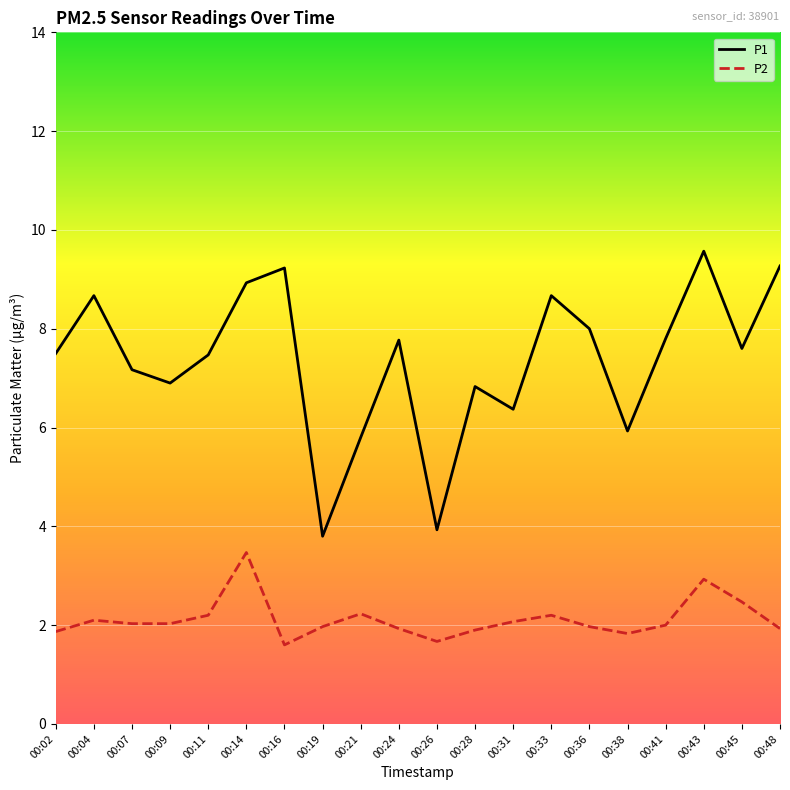

What is the spread (max minus min) of values at 00:36?

6.0